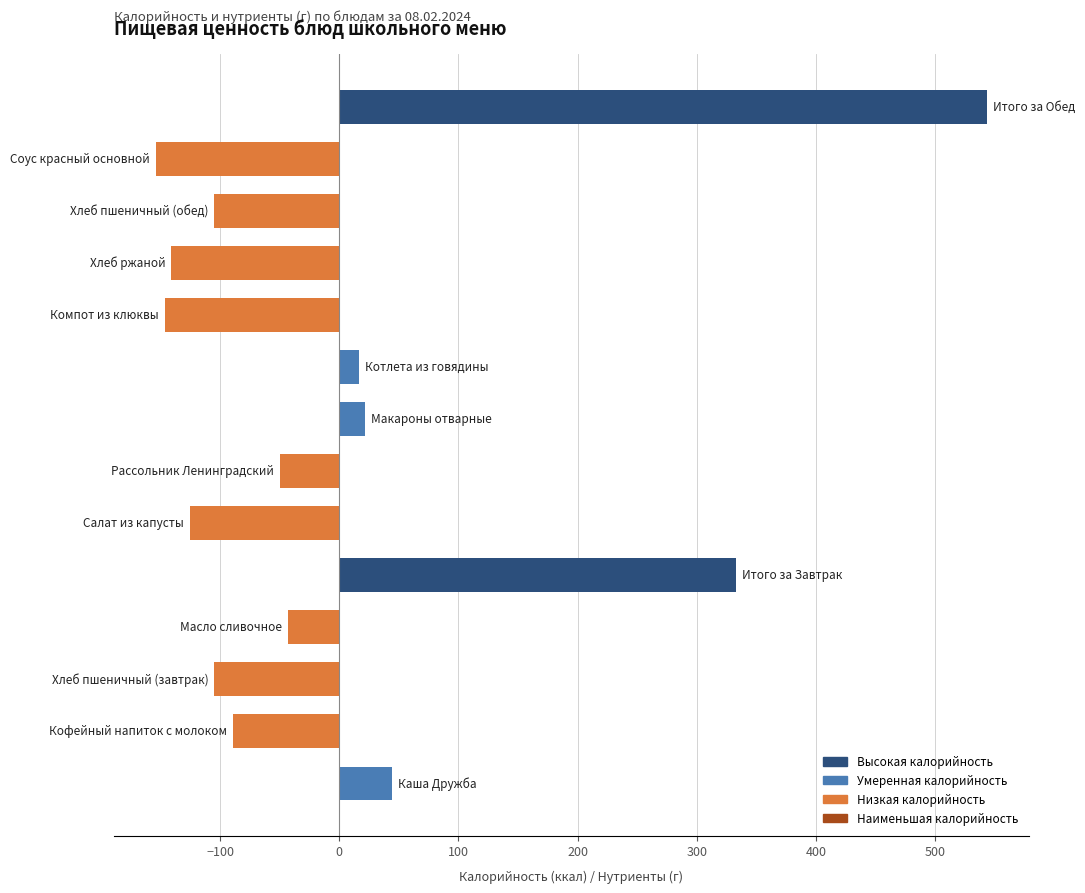

What is the maximum value shown in the chart?

543.4